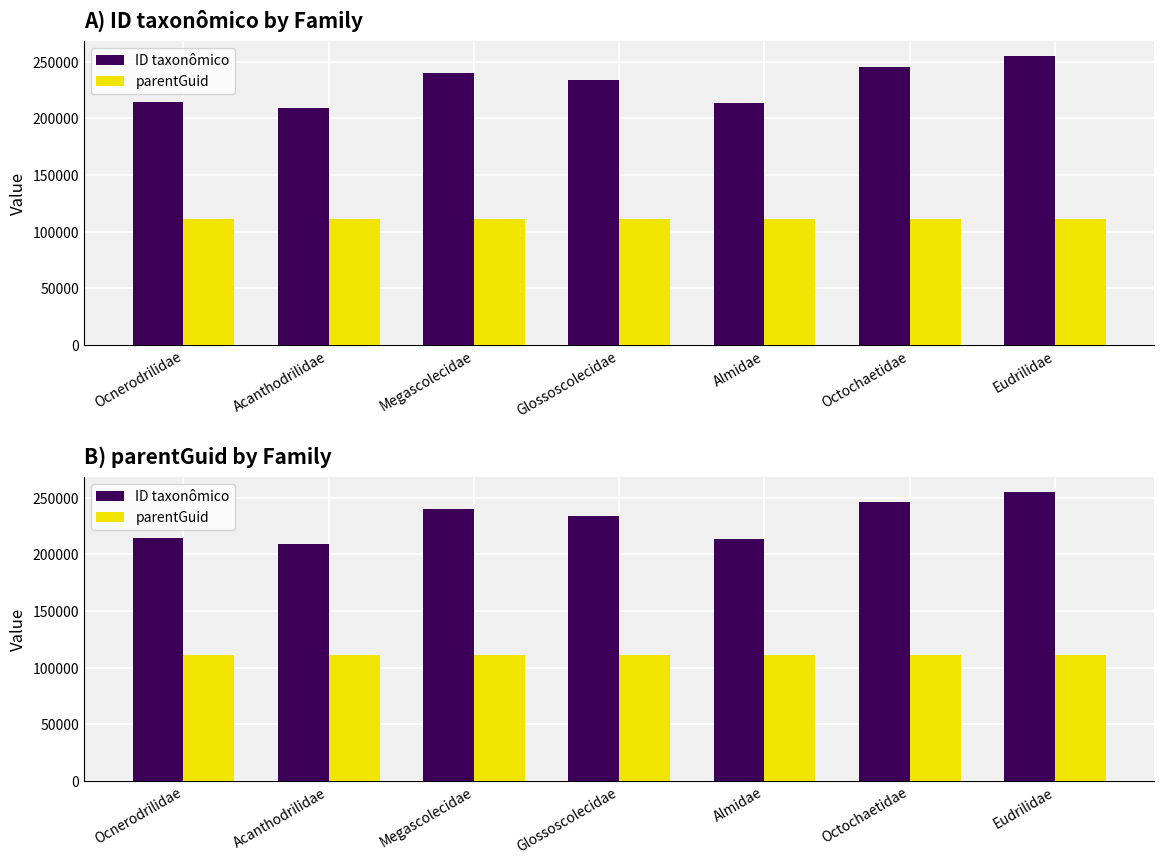

Is it true that ID taxonômico equals 240143 at Megascolecidae?

True